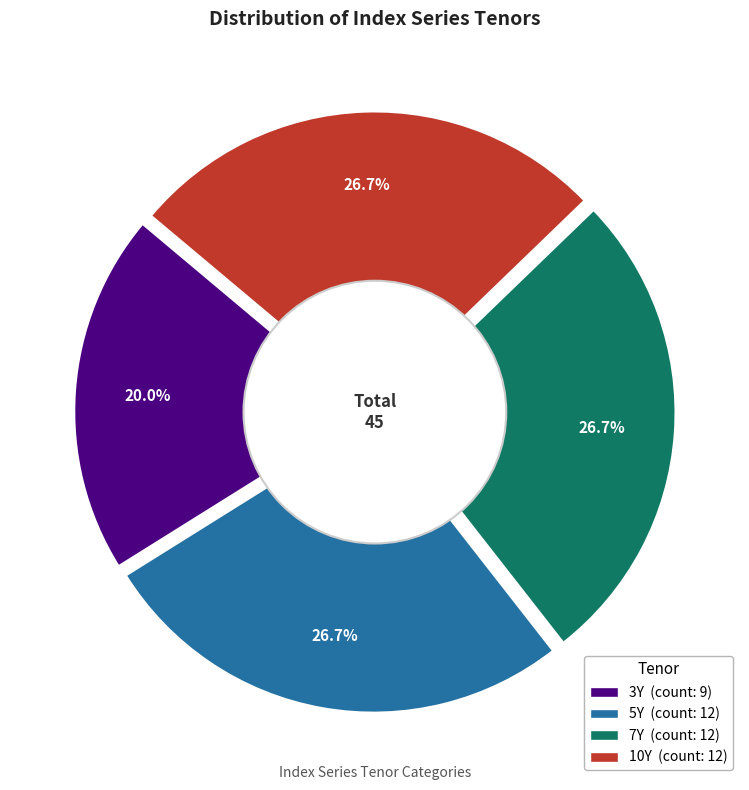

Is 10Y (idx 14) the majority of the pie?

No